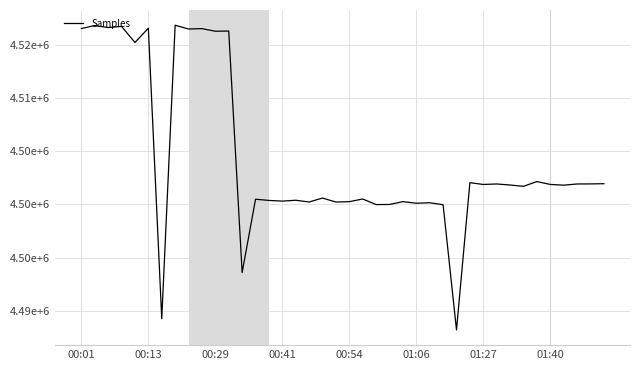

Does the chart have visible grid lines?

Yes